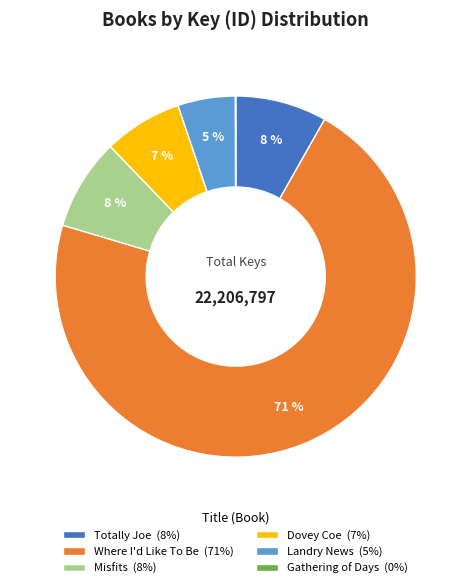

To the nearest percent, what is the difference between the Landry News and Dovey Coe slice percentages?

2%